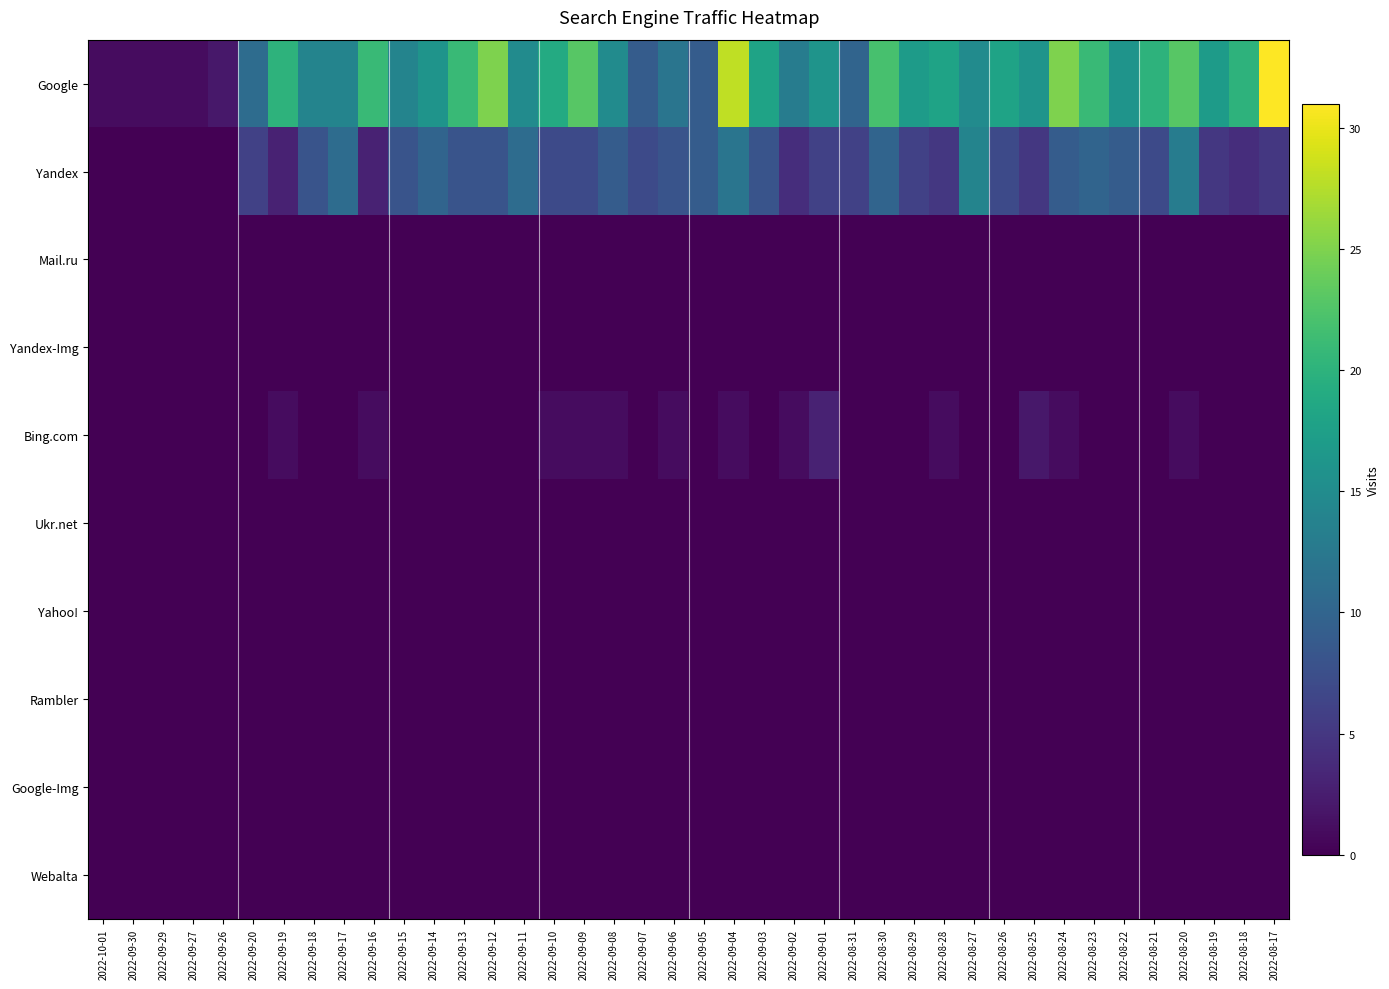

What is the total value across all series at 2022-09-26?

2